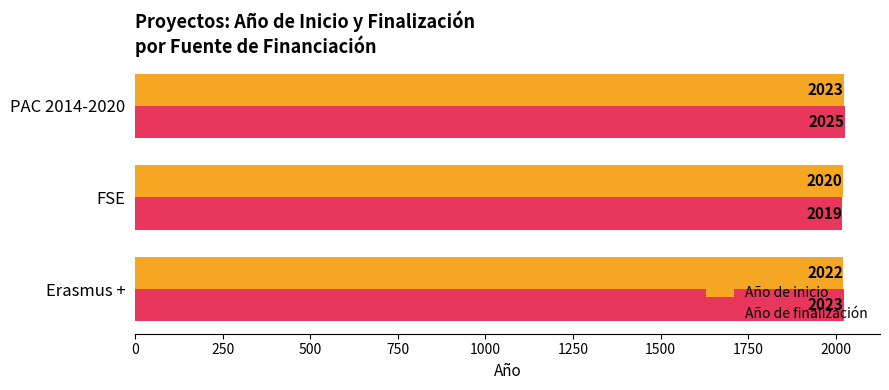

Which series has the largest total across all categories?

Año de finalización